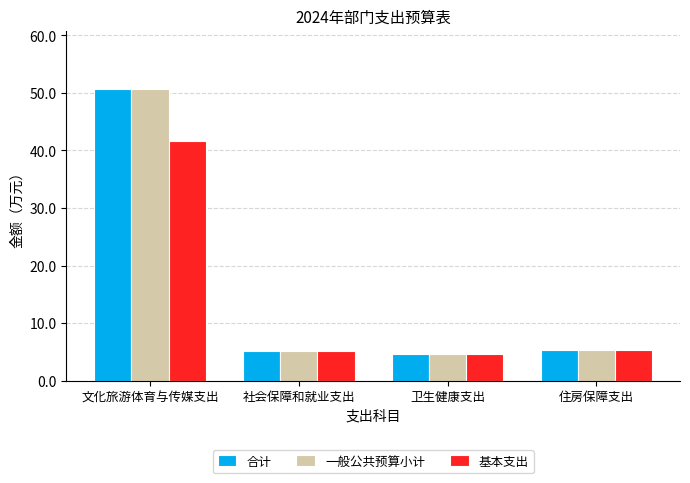

At how many categories does at least one series exceed 12?

1